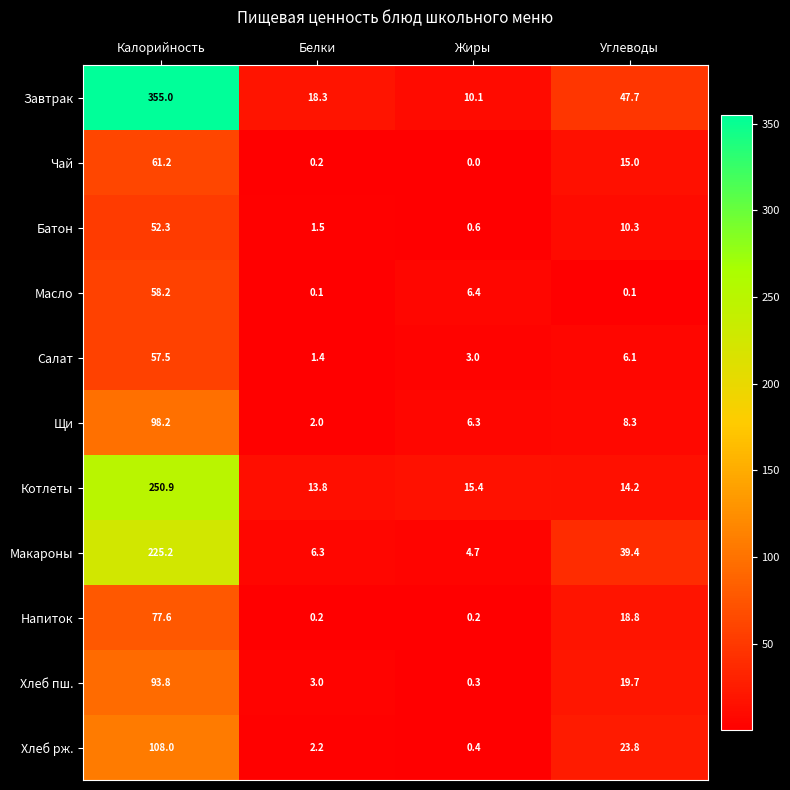

Which category has the highest value in the Котлеты series?

Калорийность